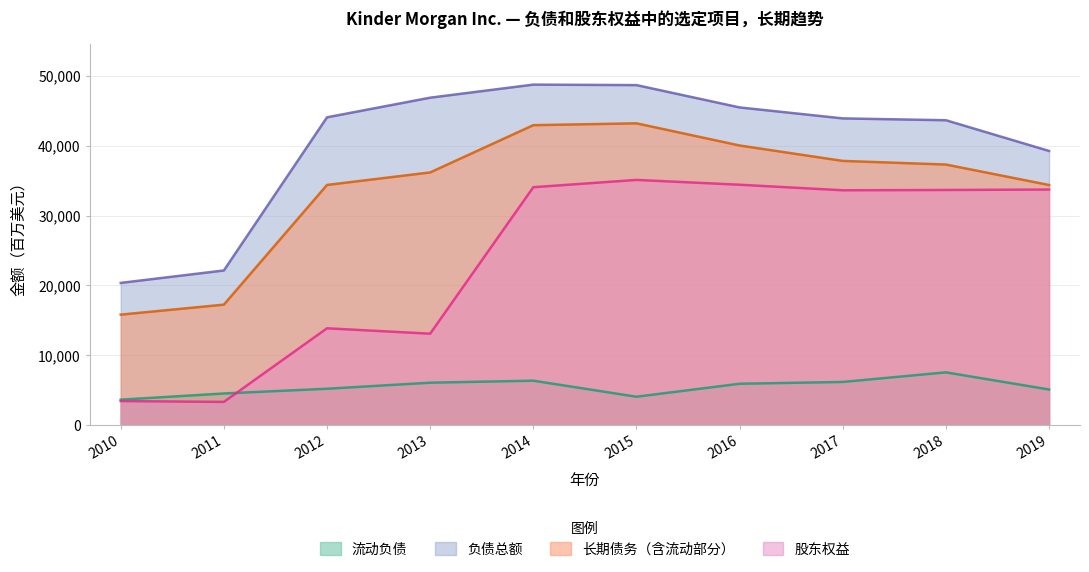

Reading left to right, list all the values displayed in this chart.

流动负债: 2010=3644	2011=4529	2012=5209	2013=6075	2014=6362	2015=4065	2016=5924	2017=6181	2018=7557	2019=5100
负债总额: 2010=20369	2011=22149	2012=44086	2013=46900	2014=48772	2015=48701	2016=45503	2017=43931	2018=43669	2019=39268
长期债务（含流动部分）: 2010=15826	2011=17255	2012=34401	2013=36193	2014=42963	2015=43227	2016=40050	2017=37843	2018=37324	2019=34392
股东权益: 2010=3439	2011=3321	2012=13865	2013=13093	2014=34076	2015=35119	2016=34431	2017=33636	2018=33678	2019=33742